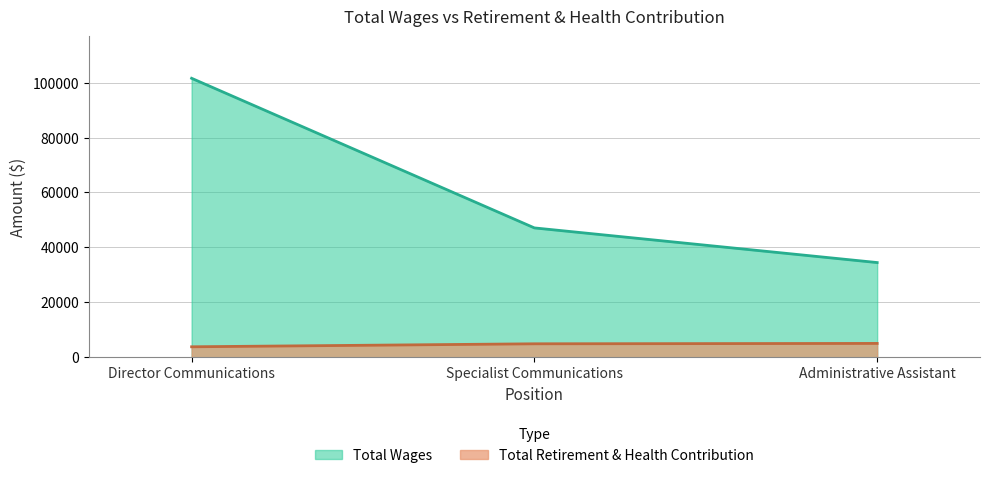

Count the Total Wages values in the range 34486 to 101590.

3